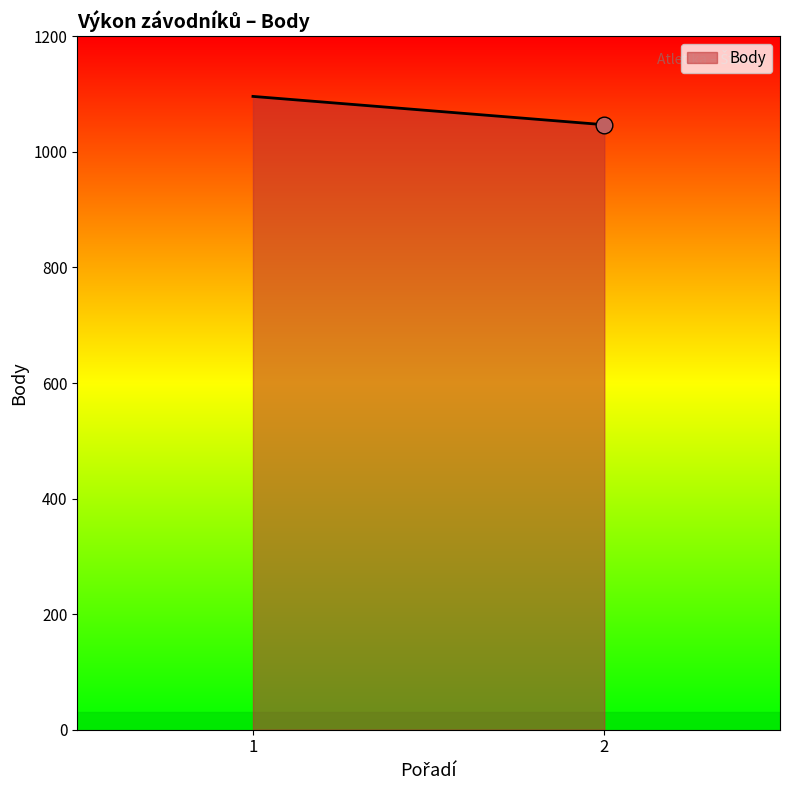

What is the sum of all values?

2143